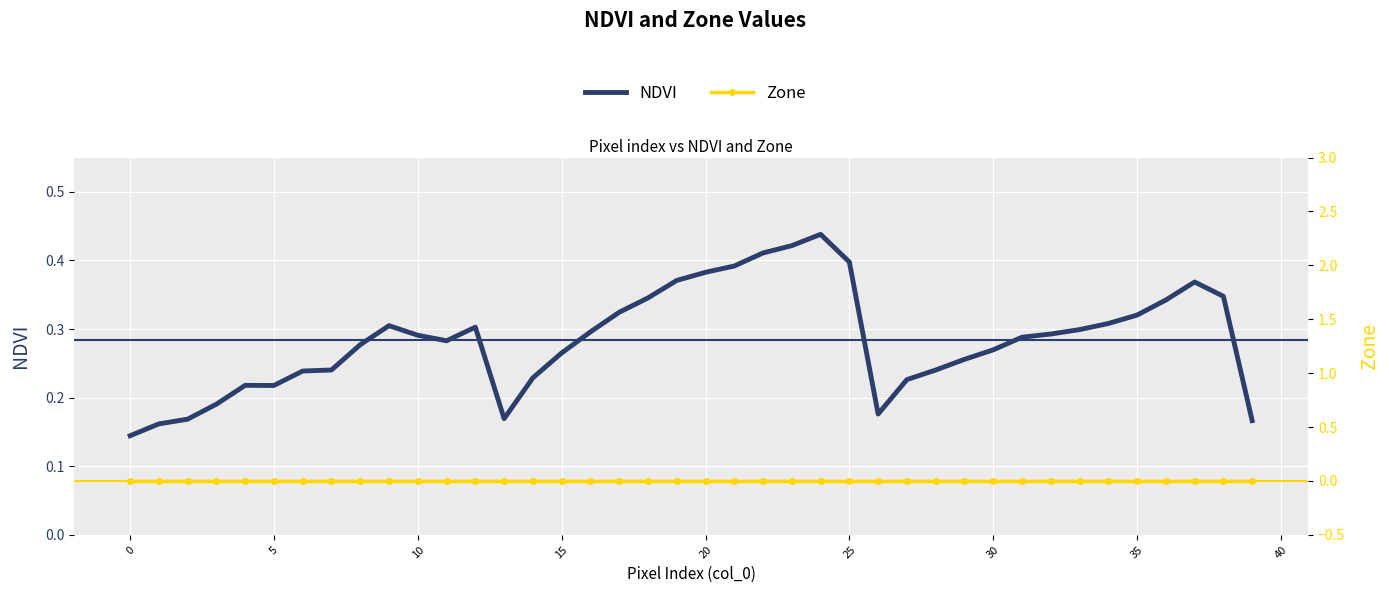

What is the maximum value for NDVI?

0.4